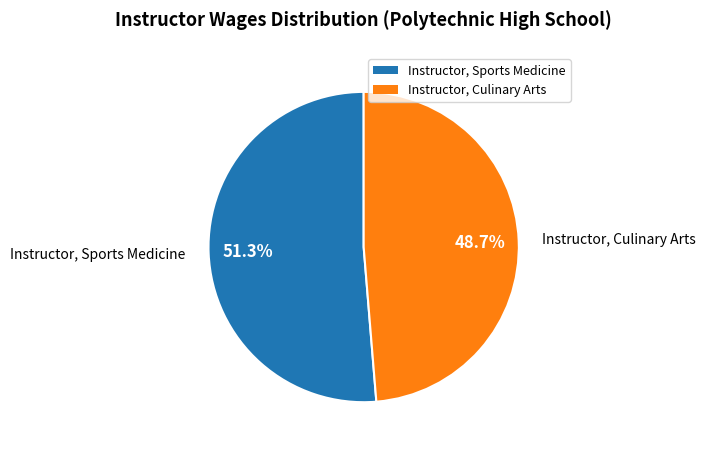

Which category has the biggest portion of the pie?

Instructor, Sports Medicine